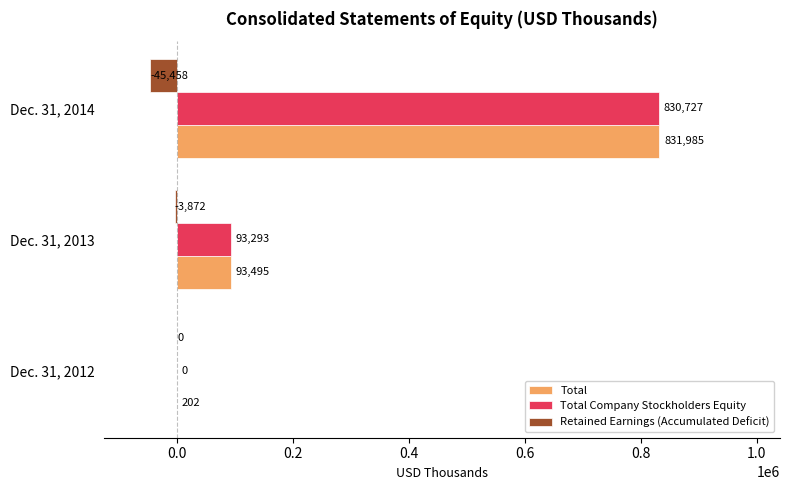

What is the sum of all Total values?

925682